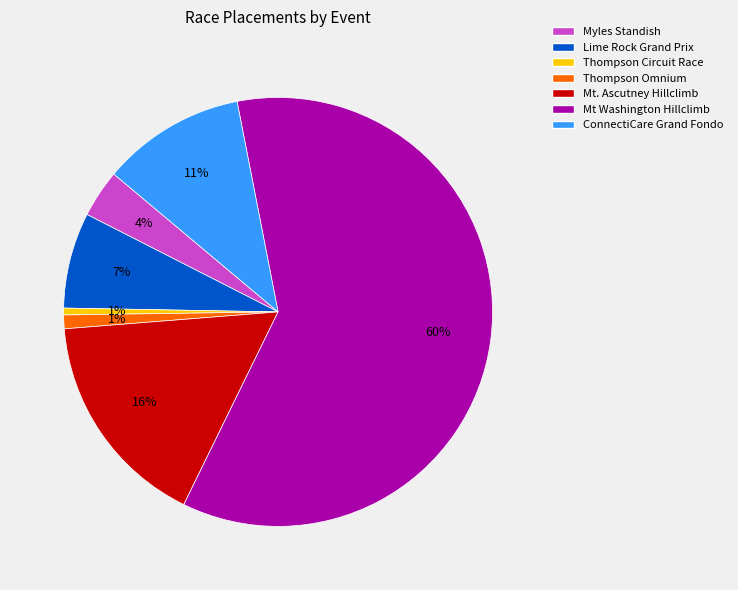

What is the largest slice in the pie chart?

Mt Washington Hillclimb